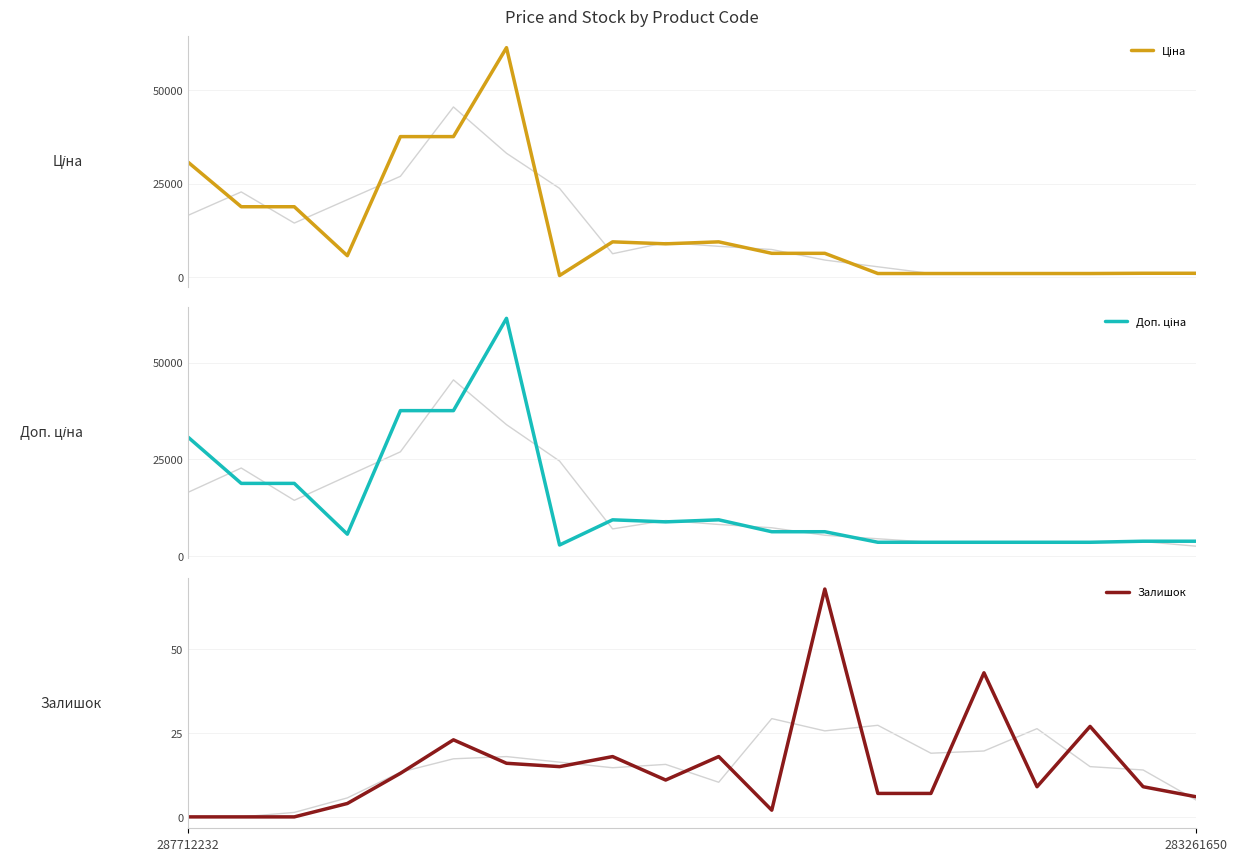

At which category is the sum across all series the highest?

6